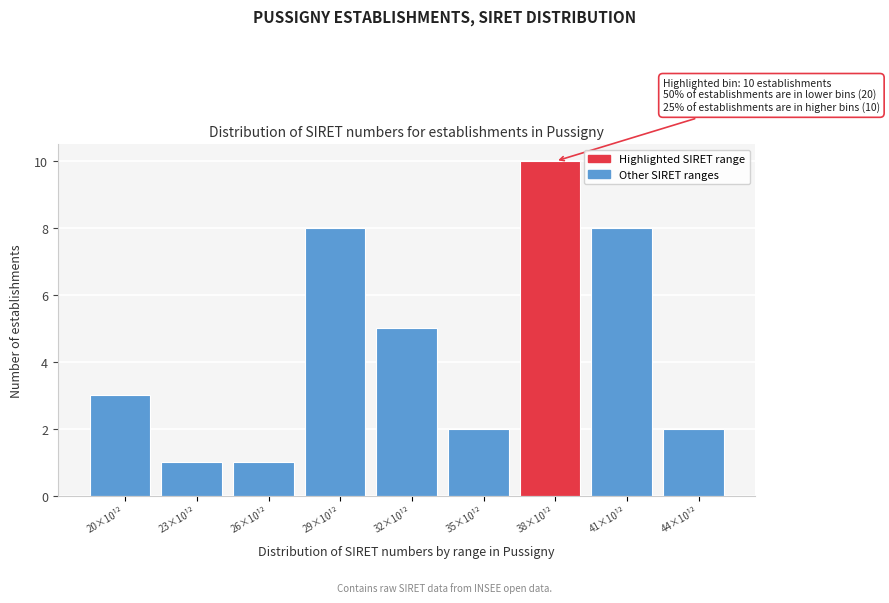

Reading right to left, transcribe all the data shown in this chart.

2	8	10	2	5	8	1	1	3